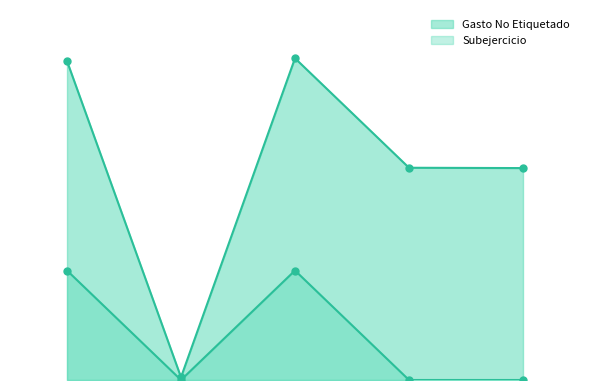

True or false: Subejercicio and Gasto No Etiquetado cross at least once.

False